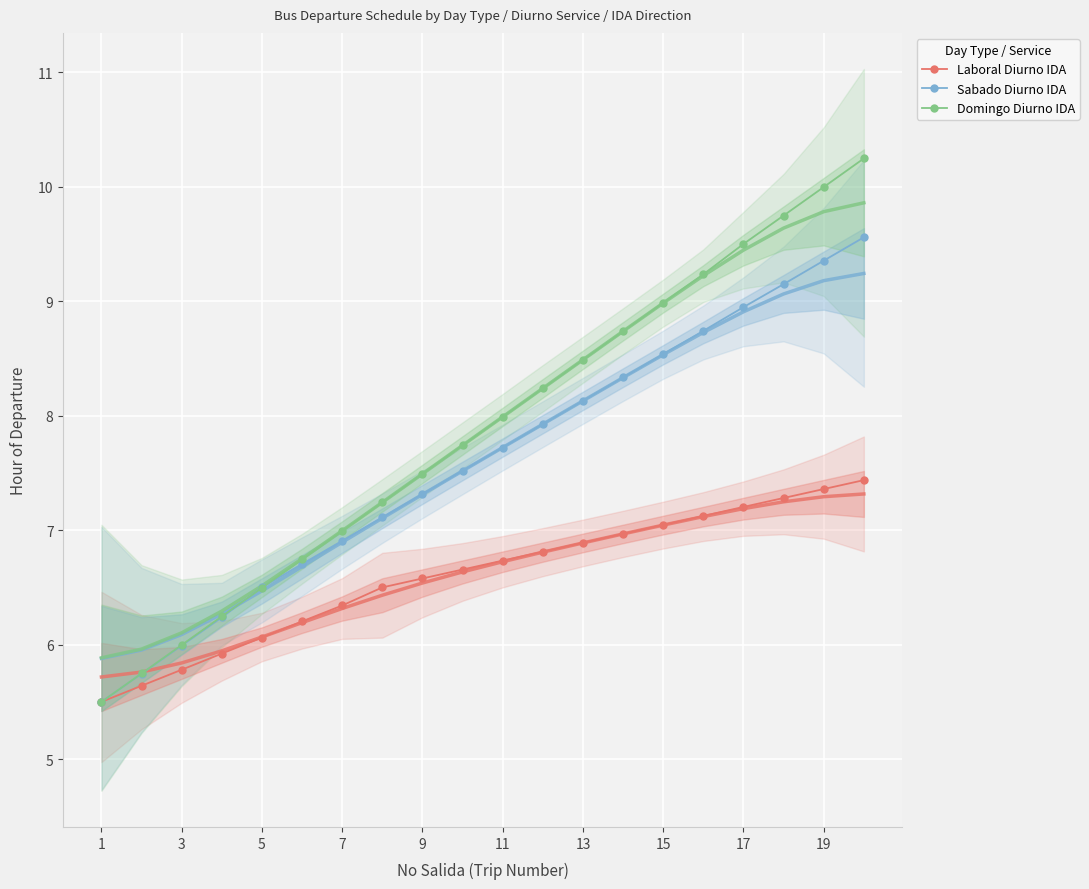

The Laboral Diurno IDA series shows 11.2 at 11. True or false?

False